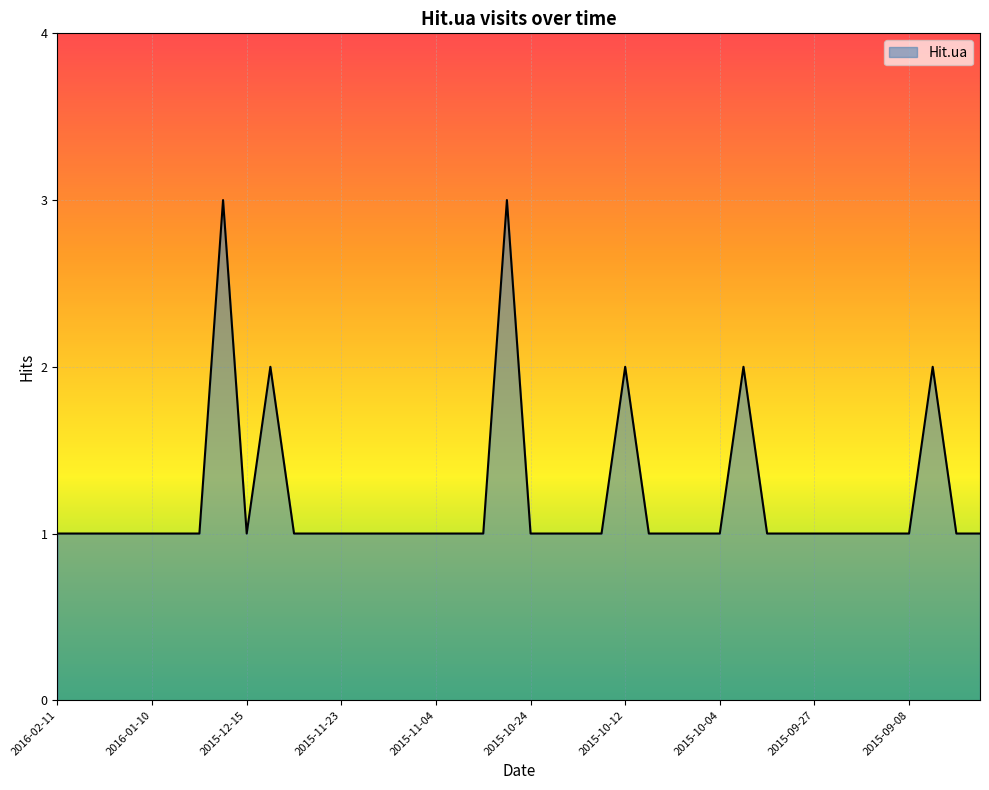

What is the greatest value displayed?

3